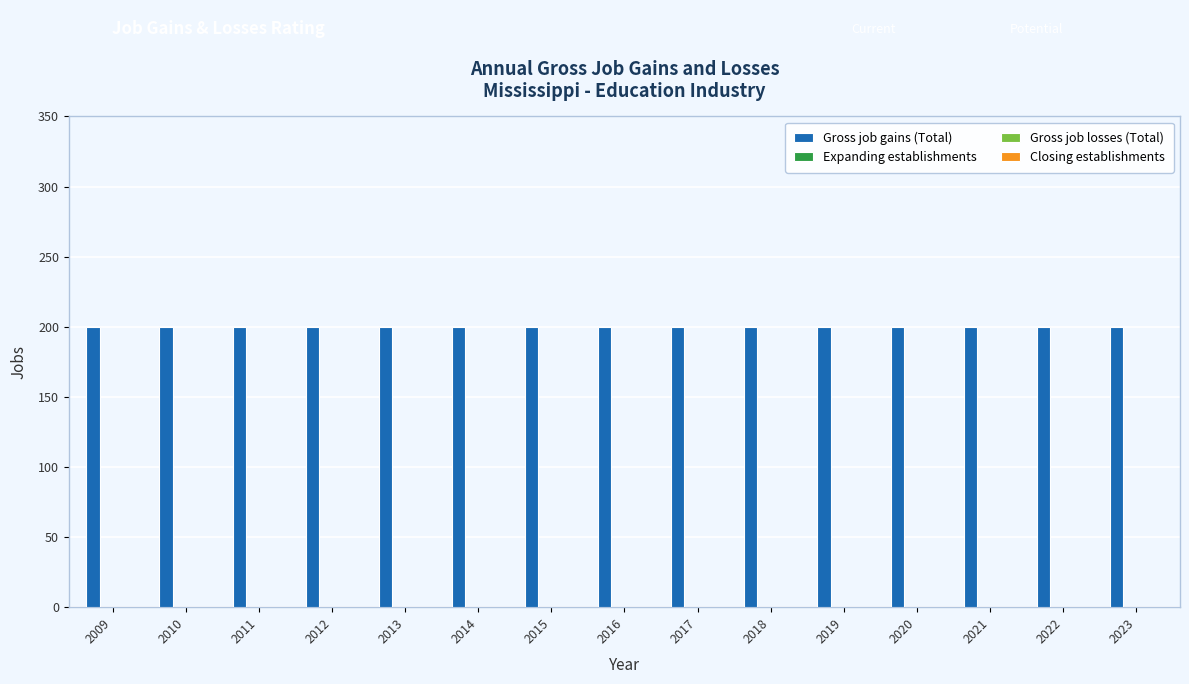

Which series changed the most between 2016 and 2022?

Gross job gains (Total)